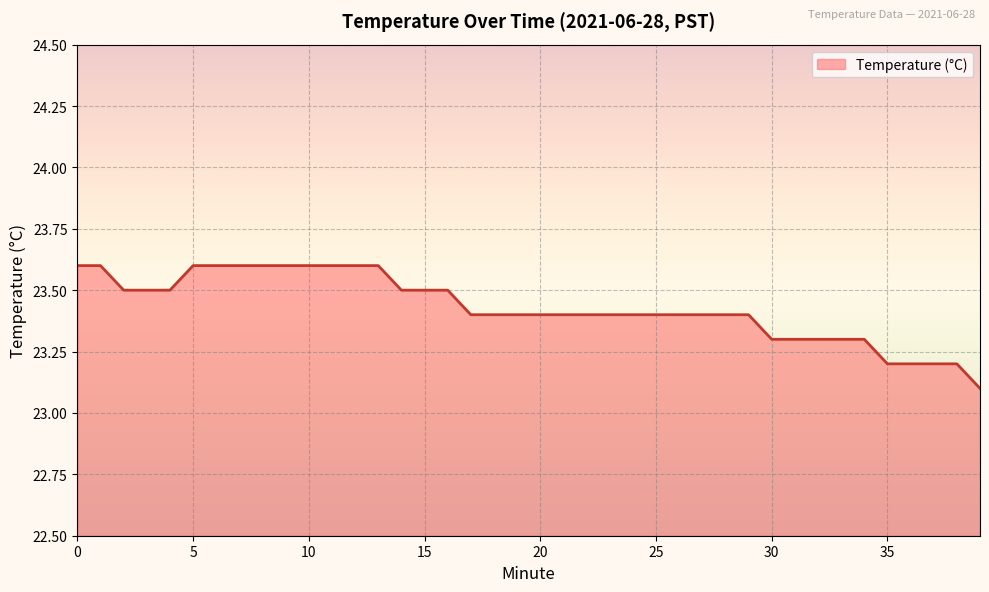

What is the smallest value displayed?

23.1